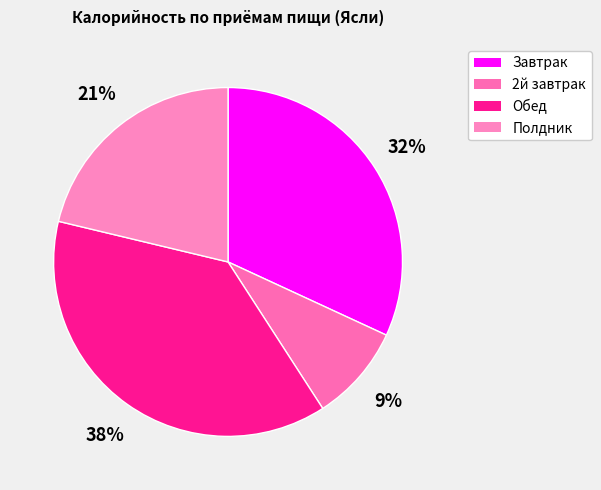

Count the number of slices in the pie.

4